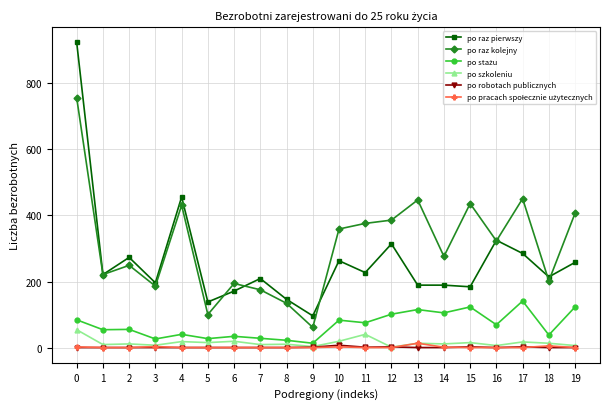

The po raz pierwszy series shows 288 at 7. True or false?

False